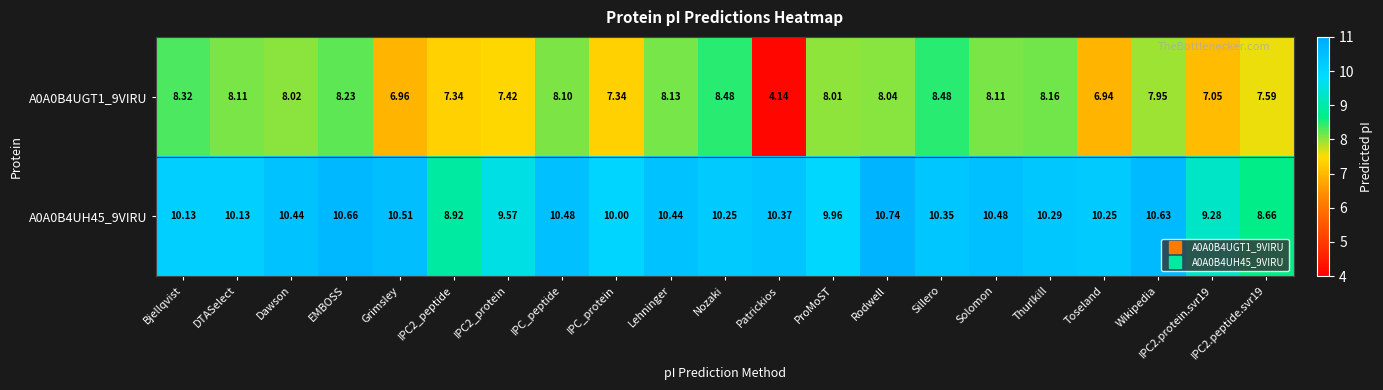

Rank the series by their maximum value, from highest to lowest.

A0A0B4UH45_9VIRU, A0A0B4UGT1_9VIRU